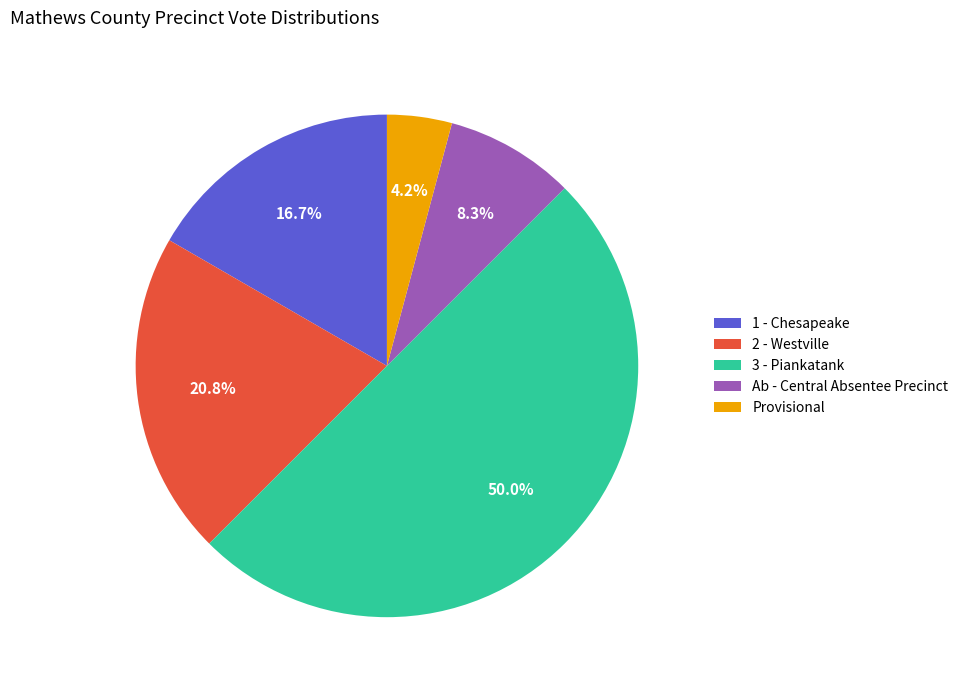

To the nearest percent, what is the difference between the largest and smallest slice percentages?

46%